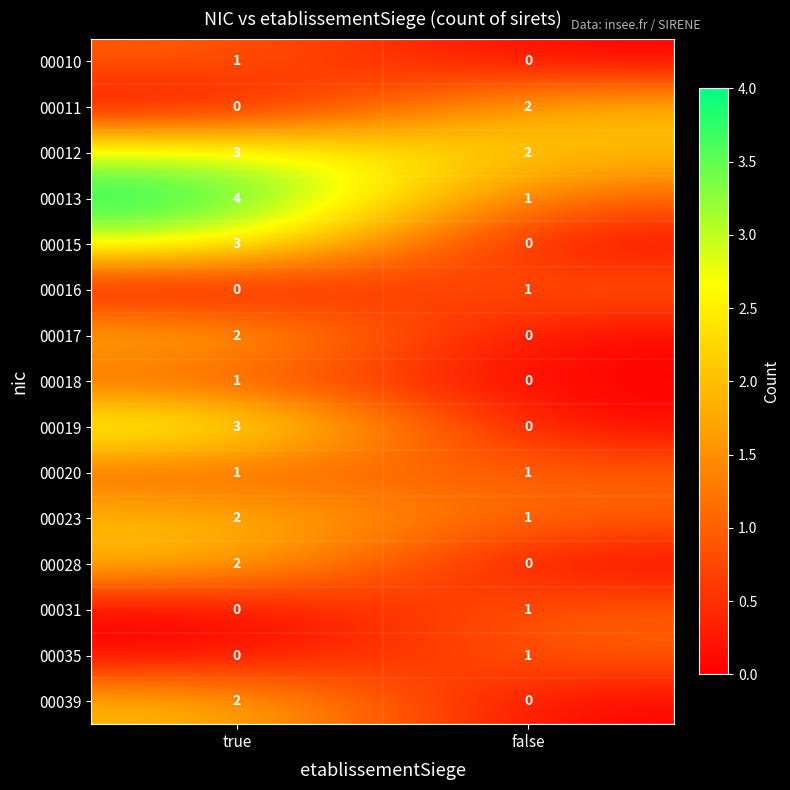

Is the value of 00039 at false greater than the value of 00035 at false?

No